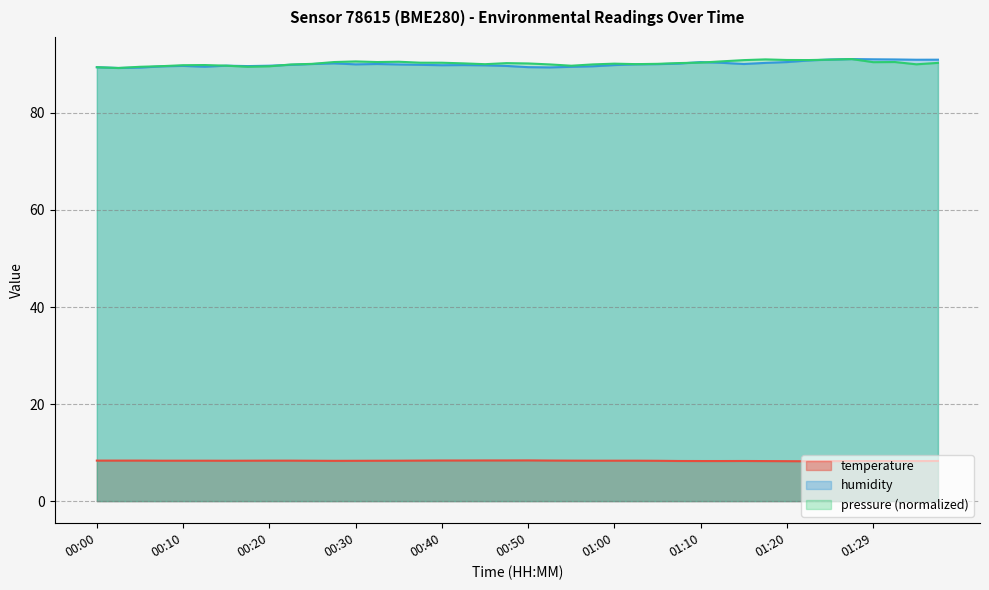

True or false: temperature and humidity cross at least once.

False